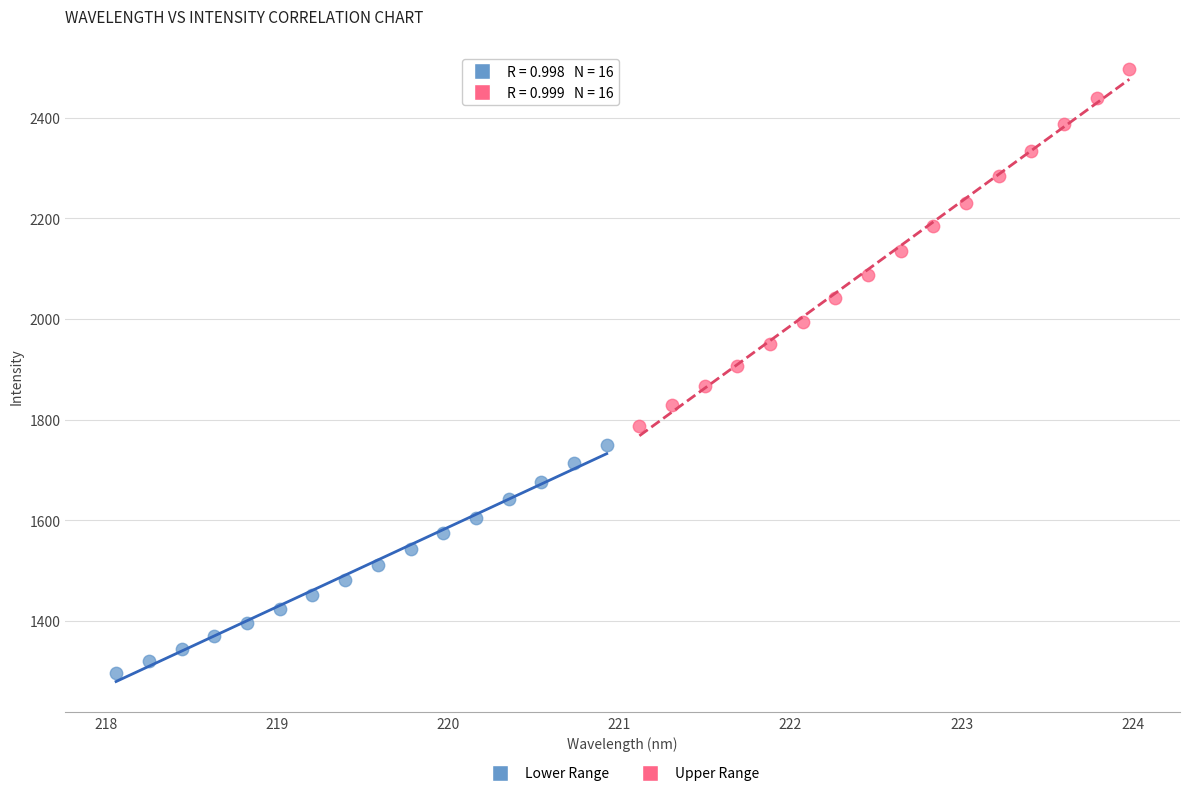

Which series reaches the maximum Y coordinate?

Upper Range